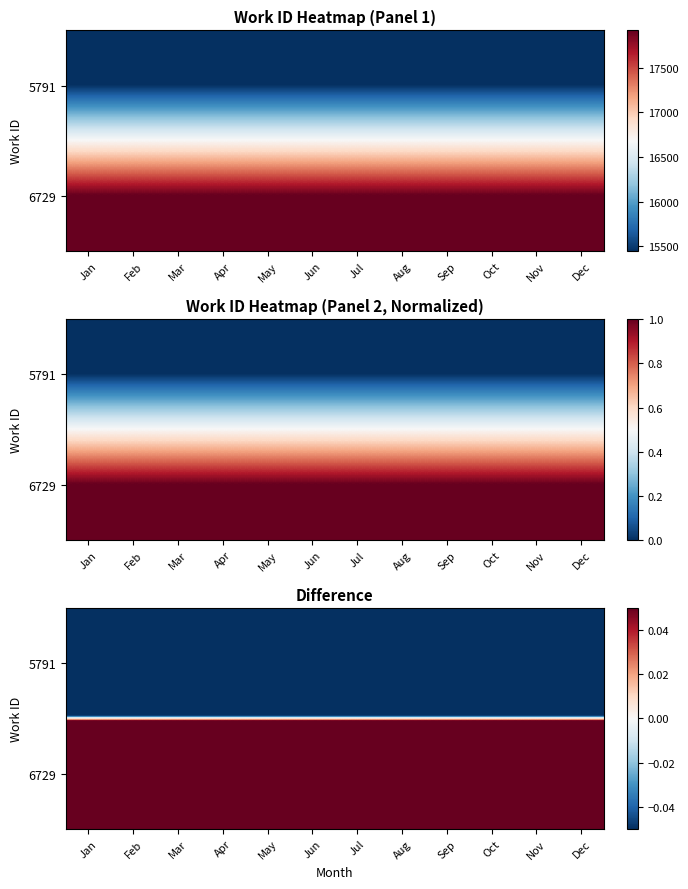

Count the number of categories in the chart.

12